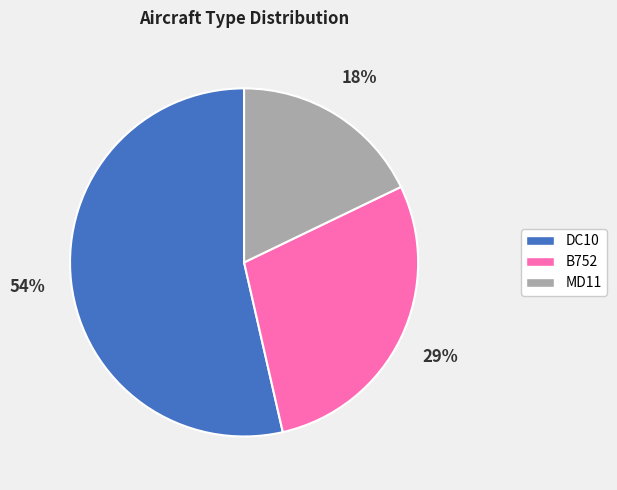

What is the largest slice in the pie chart?

DC10